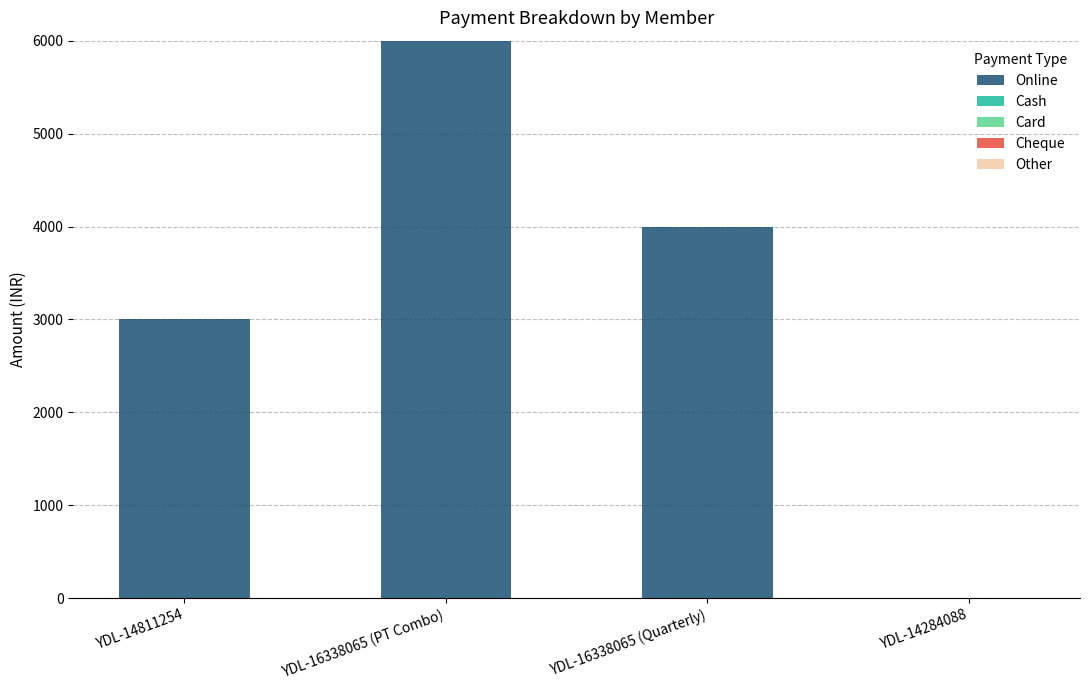

Which label corresponds to the largest value in the chart?

YDL-16338065 (PT Combo)